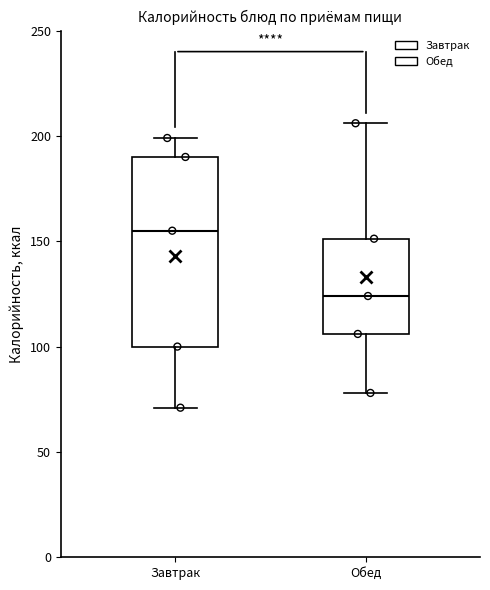

Reading left to right, read every box against the y-axis: the position of its median line, the range the box covers, and the ends of its whiskers. The values are not printed on the chart, so give them approximately, as read against the axis.

Завтрак: median 155, box 100 to 190, whiskers 70 to 200
Обед: median 125, box 105 to 150, whiskers 80 to 205